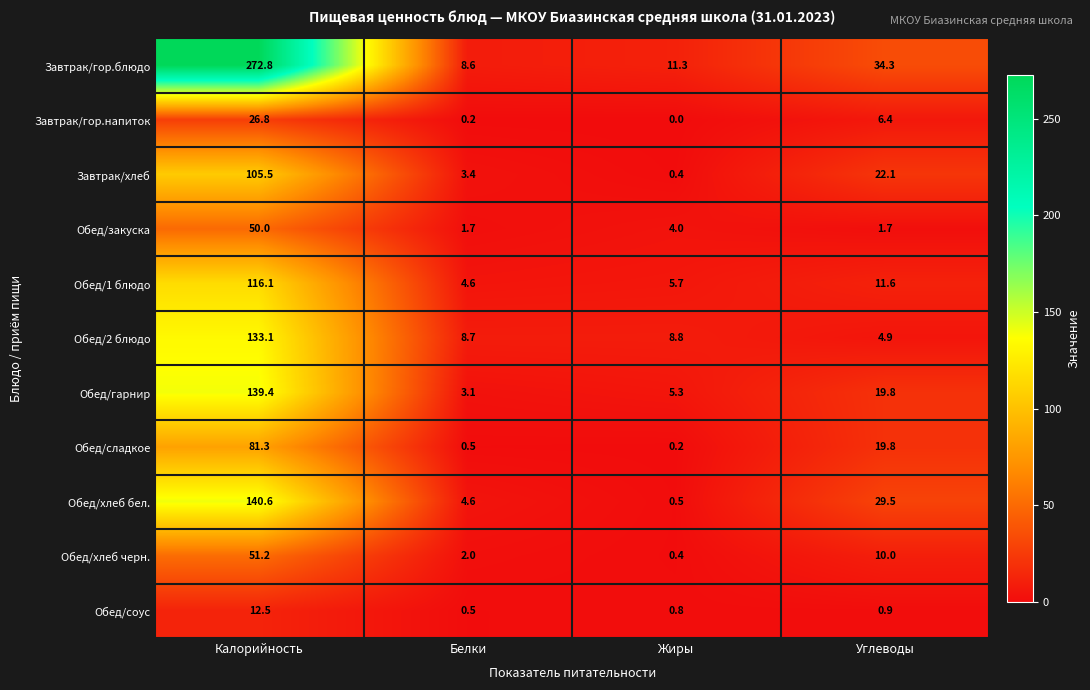

Rank the series by their maximum value, from highest to lowest.

Завтрак/гор.блюдо, Обед/хлеб бел., Обед/гарнир, Обед/2 блюдо, Обед/1 блюдо, Завтрак/хлеб, Обед/сладкое, Обед/хлеб черн., Обед/закуска, Завтрак/гор.напиток, Обед/соус